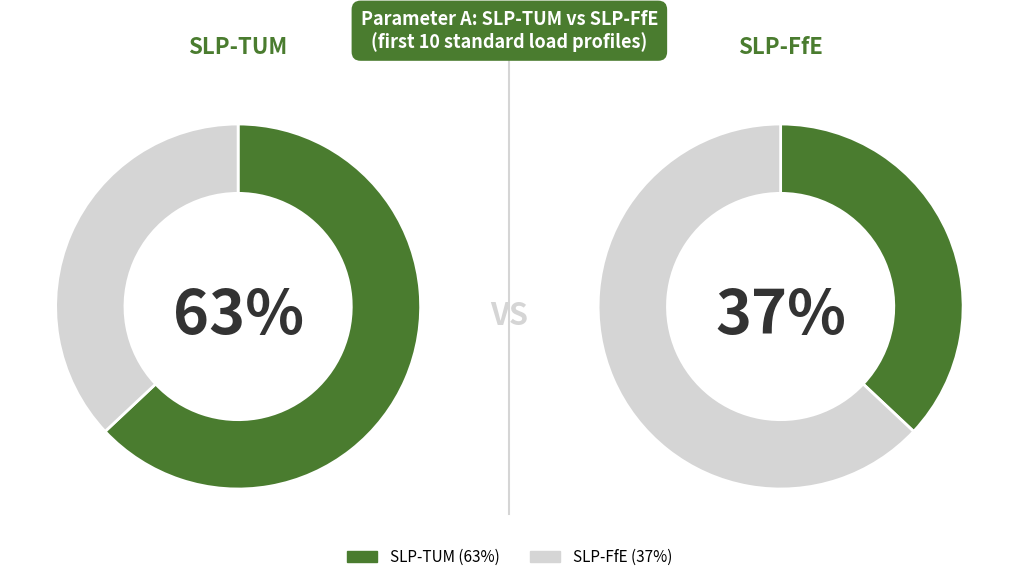

Which series has the largest range (max minus min)?

SLP-TUM